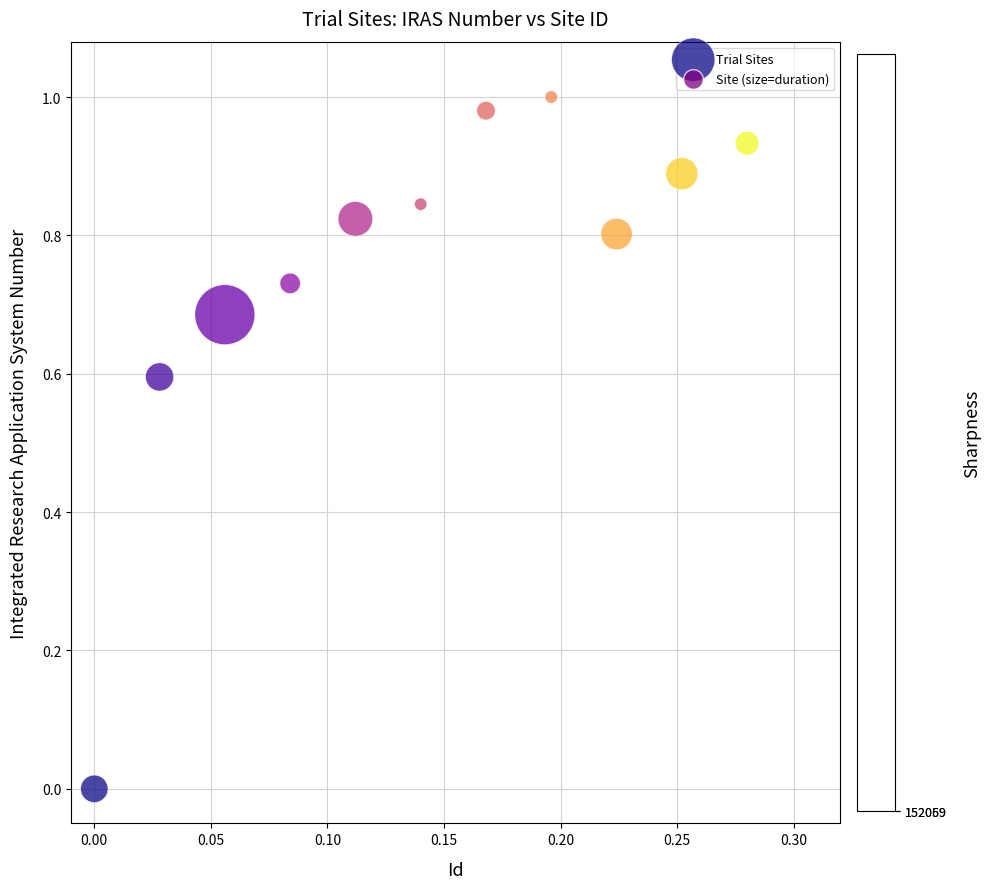

What is the range of X values (max minus min)?

0.3